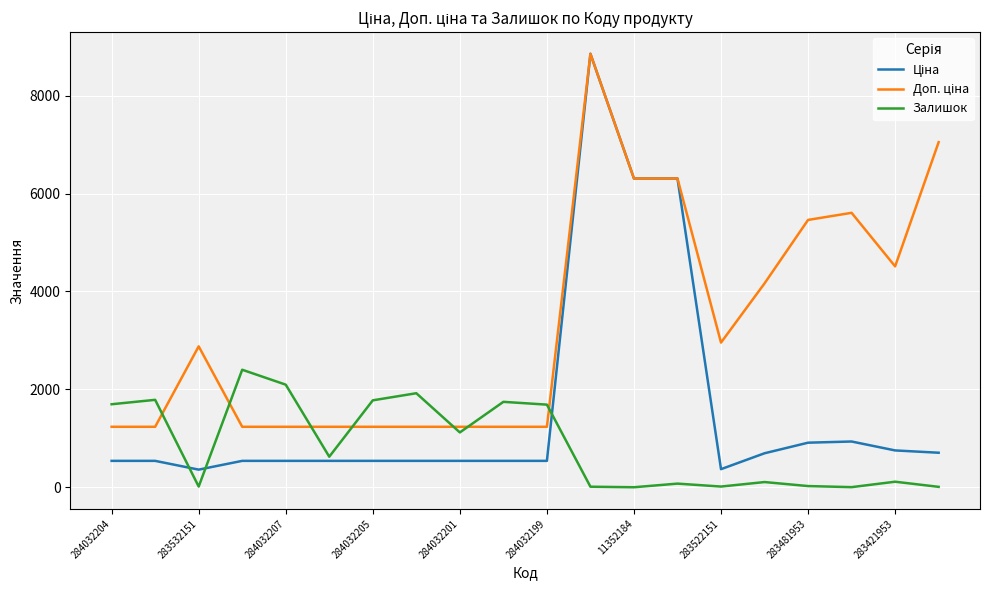

What is the highest value of the Залишок series?

2401.0